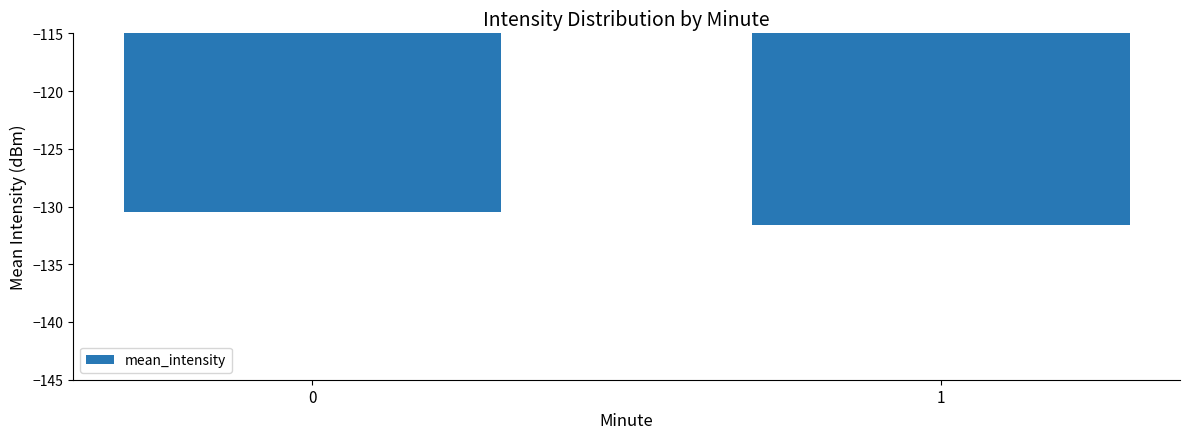

List the labels in order of value, largest first.

0, 1